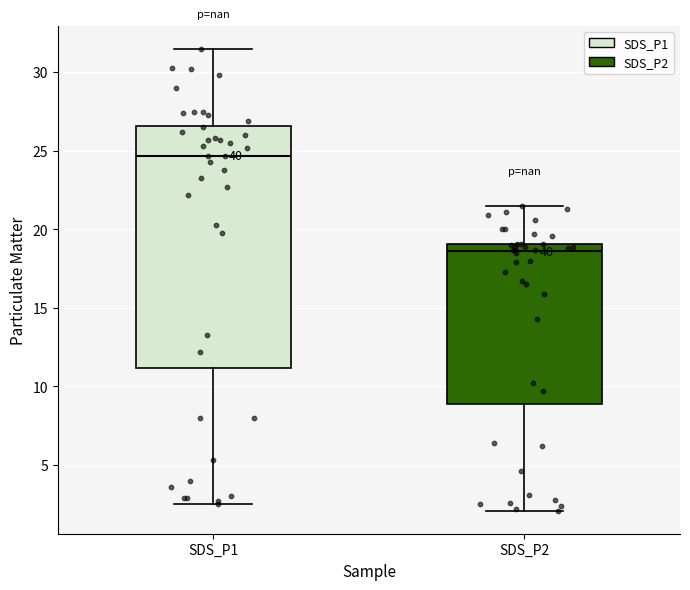

Which box has the highest median line?

SDS_P1